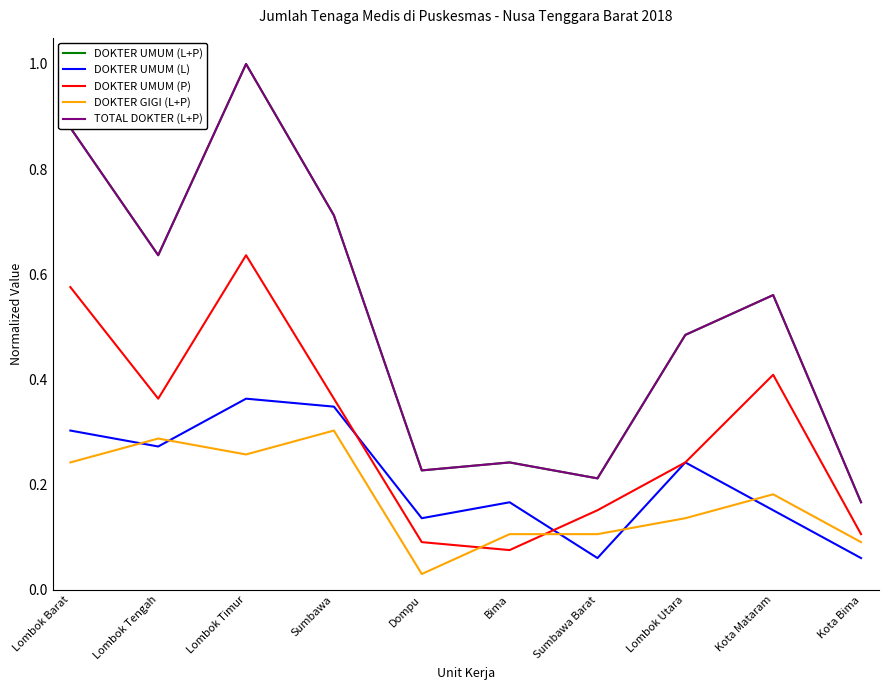

Does the chart display data point markers on the line(s)?

No